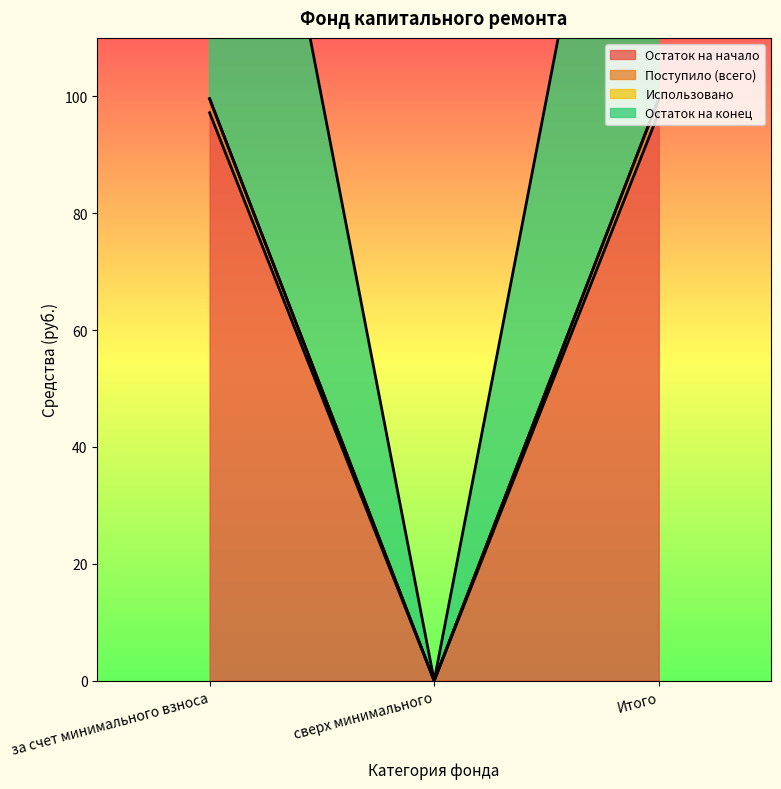

At how many categories does at least one series exceed 4?

2